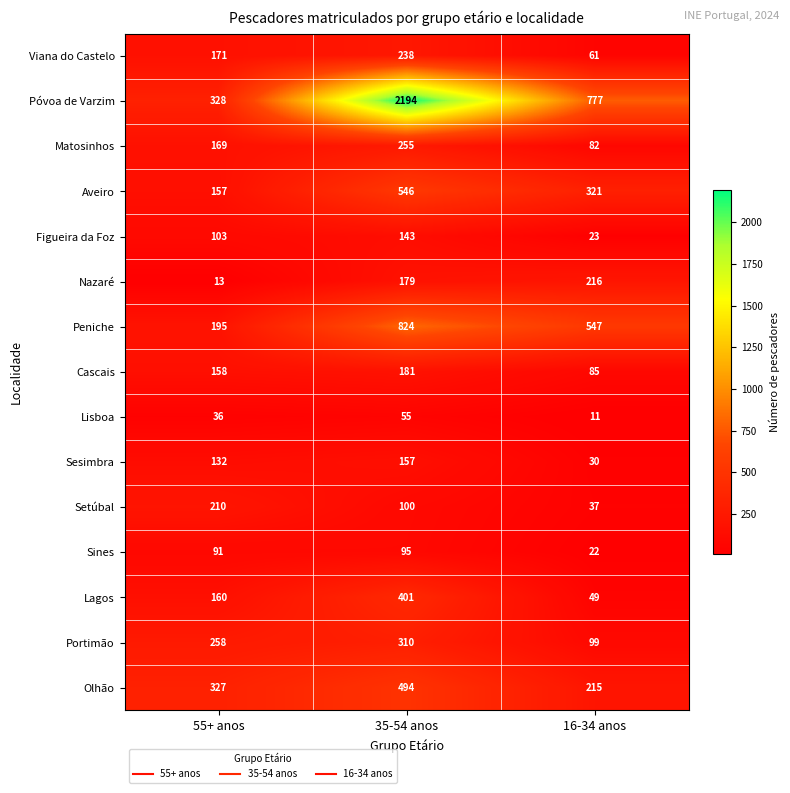

The Sesimbra series shows 30 at 16-34 anos. True or false?

True